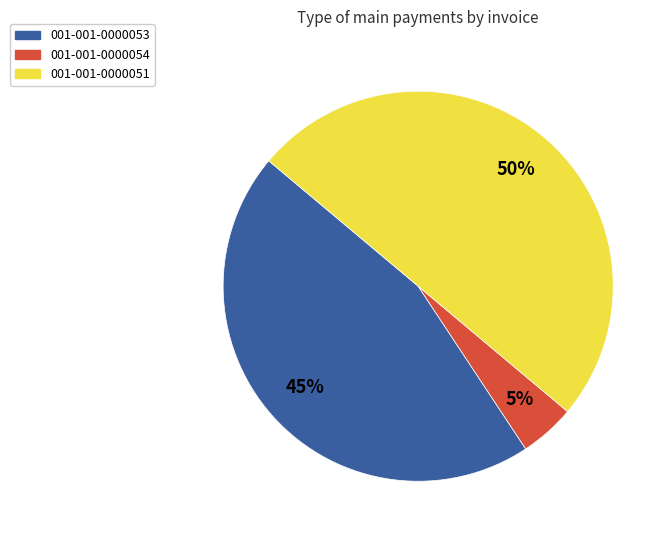

To the nearest percent, what portion does 001-001-0000051 represent?

50%